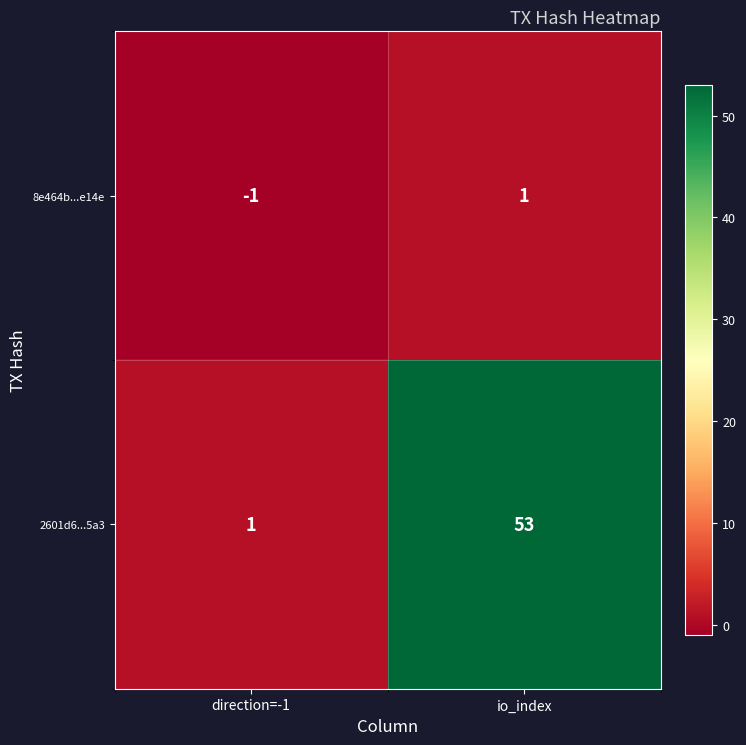

Is the value of 8e464b...e14e at direction=-1 greater than the value of 2601d6...5a3 at io_index?

No